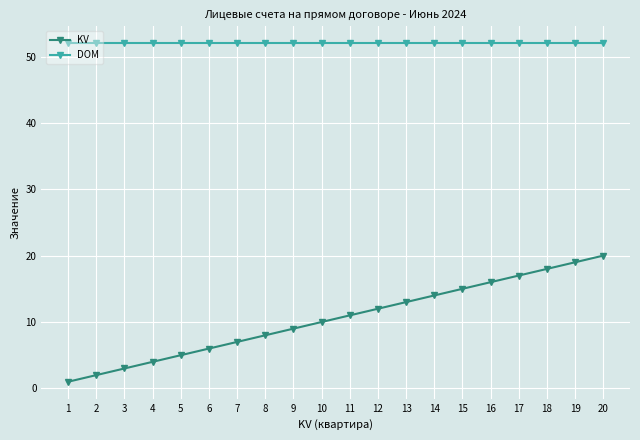

At which category is the sum across all series the highest?

20